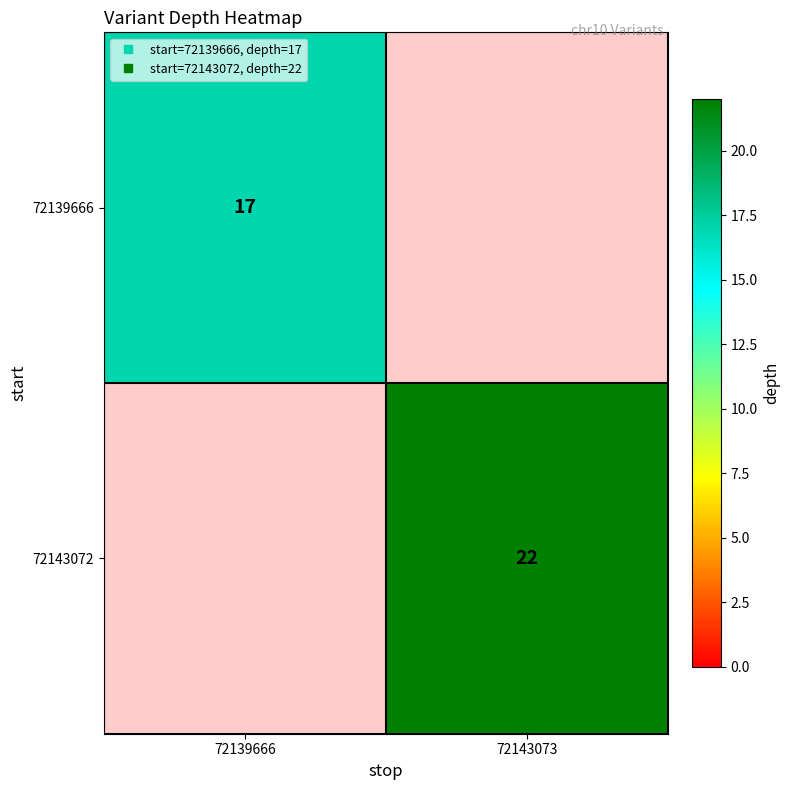

What is the average value of the 72143072 series?

11